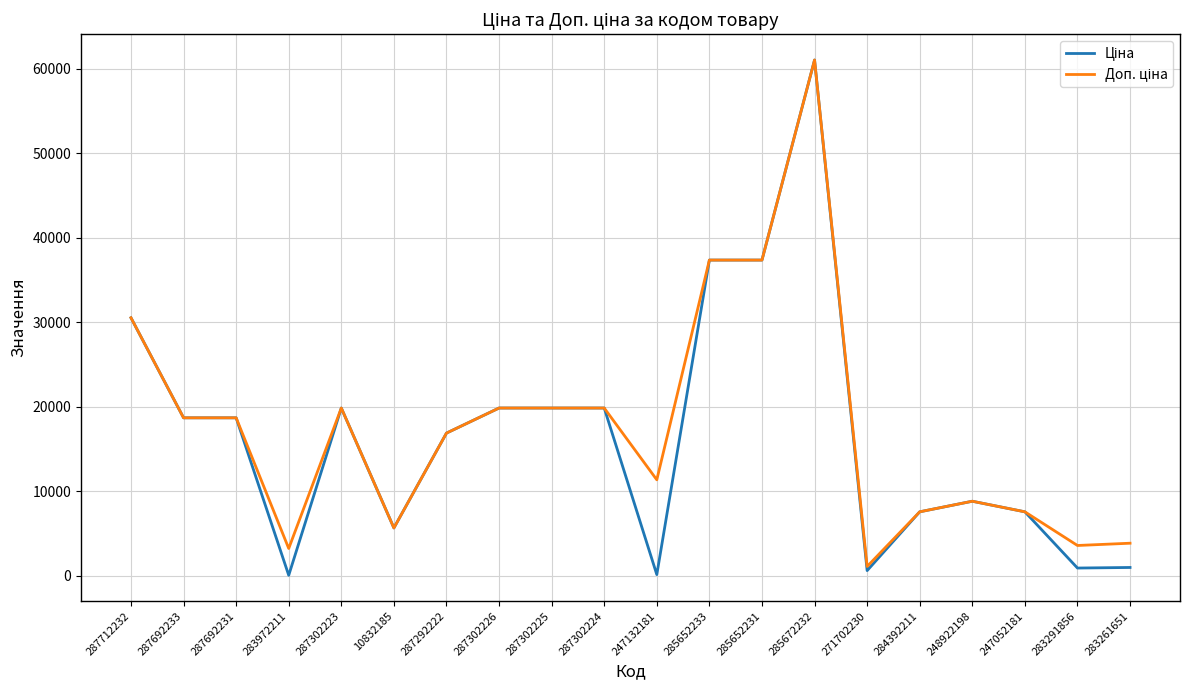

At which category does the chart reach its peak across all series?

285672232